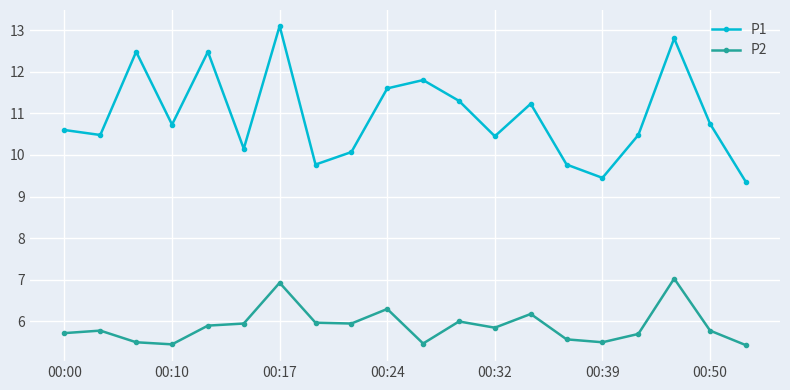

True or false: P1 has more than 0 interior local peaks.

True